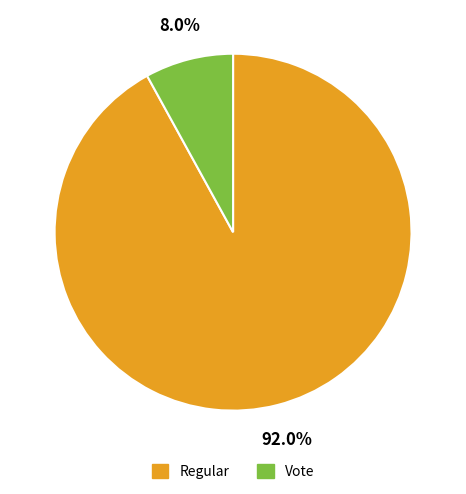

Rank the categories by value from lowest to highest.

Vote, Regular